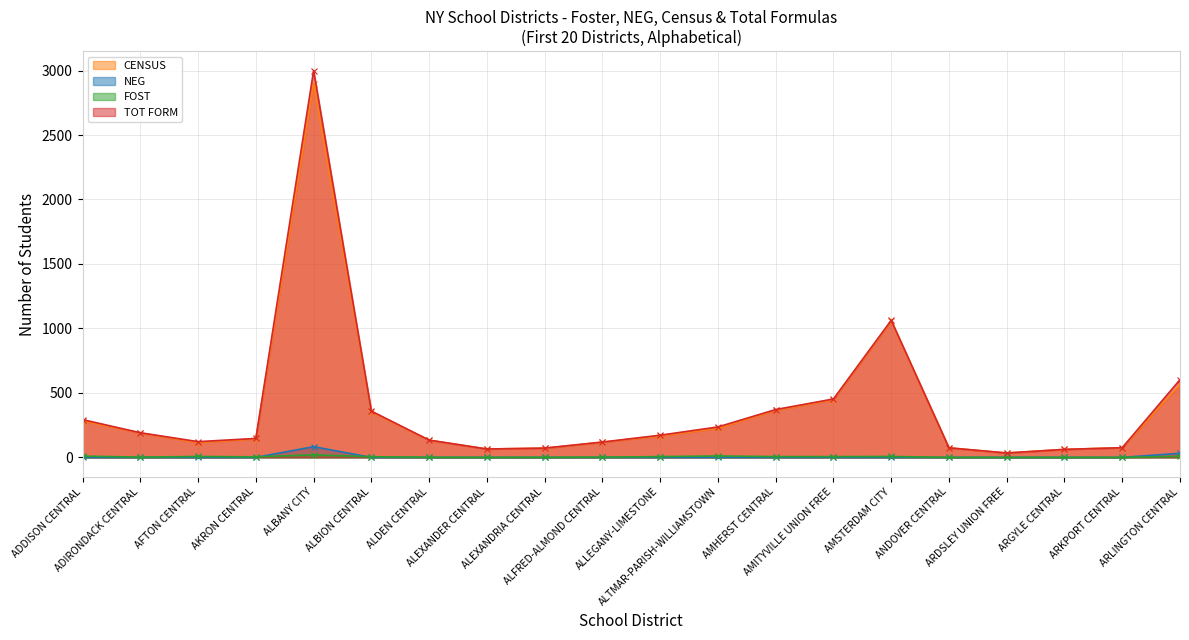

The FOST series shows 11 at ARDSLEY UNION FREE. True or false?

False